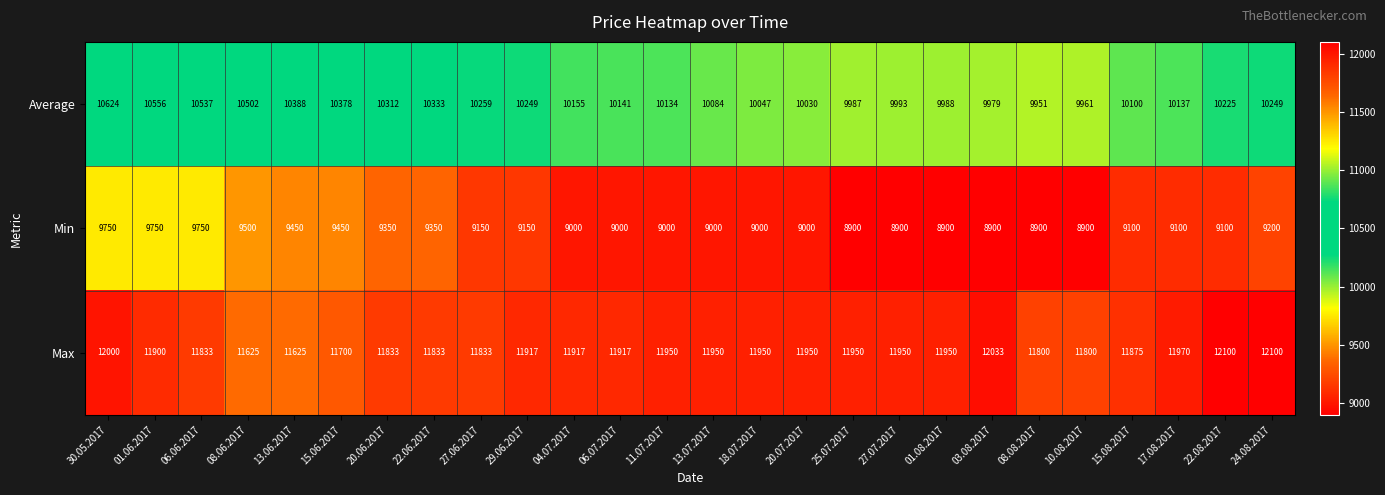

What value does the Average series have at 20.07.2017, to the nearest 10?

10030